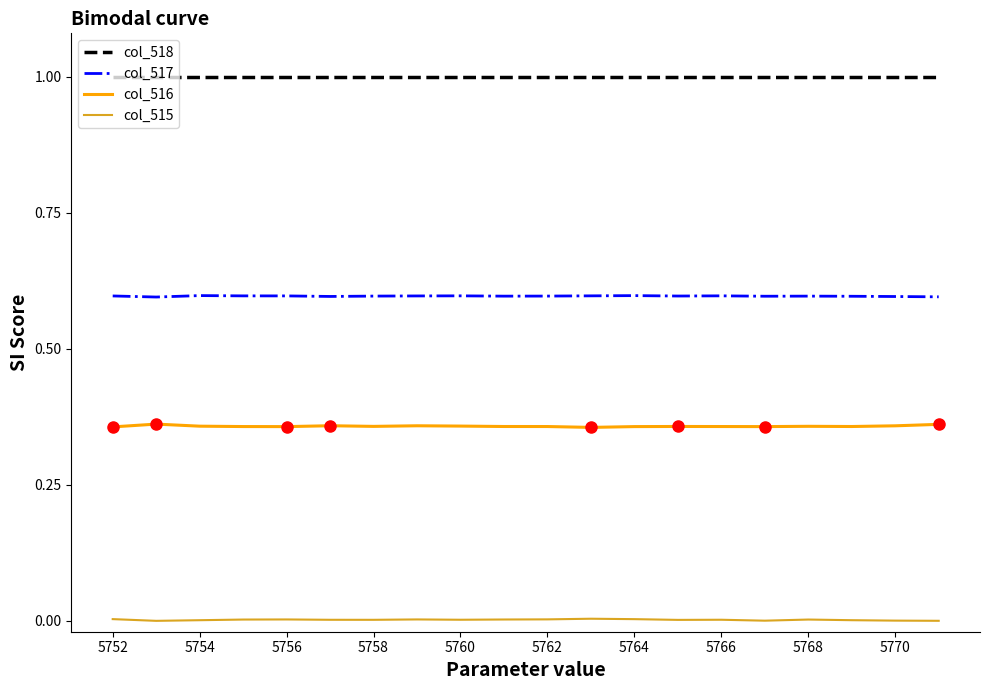

Does the chart have visible grid lines?

No